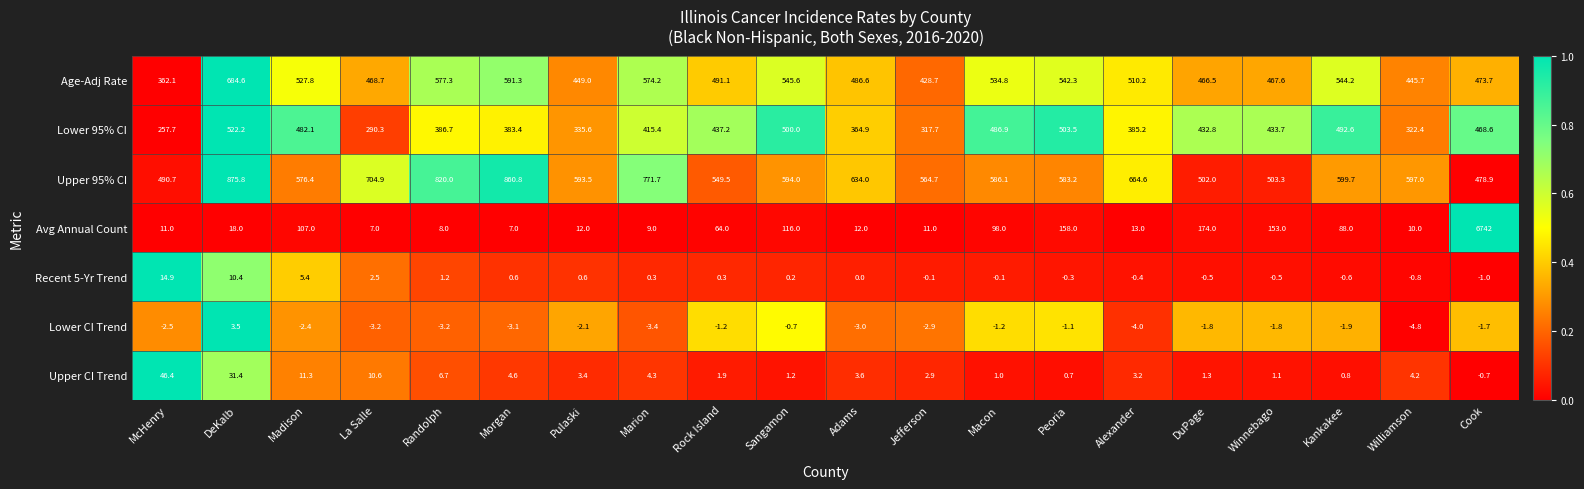

What is the greatest value displayed?

6742.0